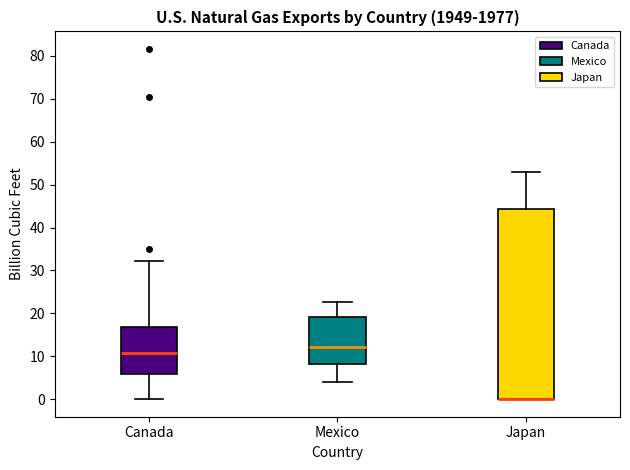

Where does the upper whisker of the box for Mexico end on the y-axis? The values are not printed on the chart, so give them approximately, as read against the axis.

23